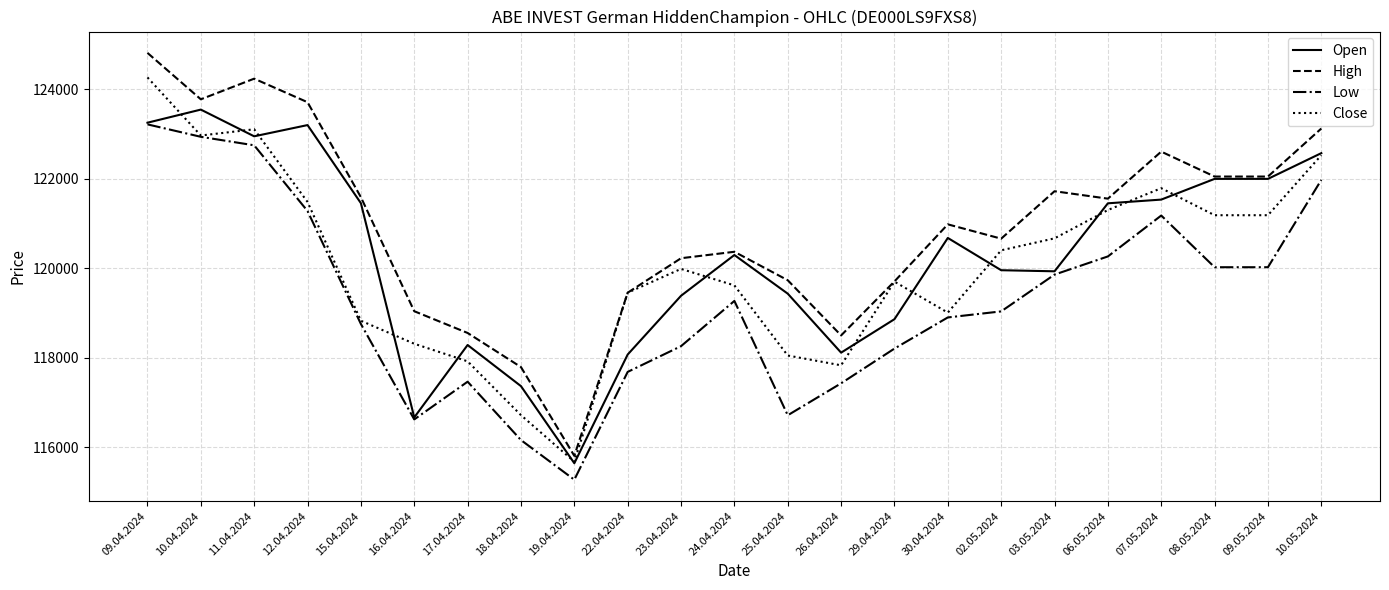

Rank the series by their maximum value, from lowest to highest.

Low, Open, Close, High